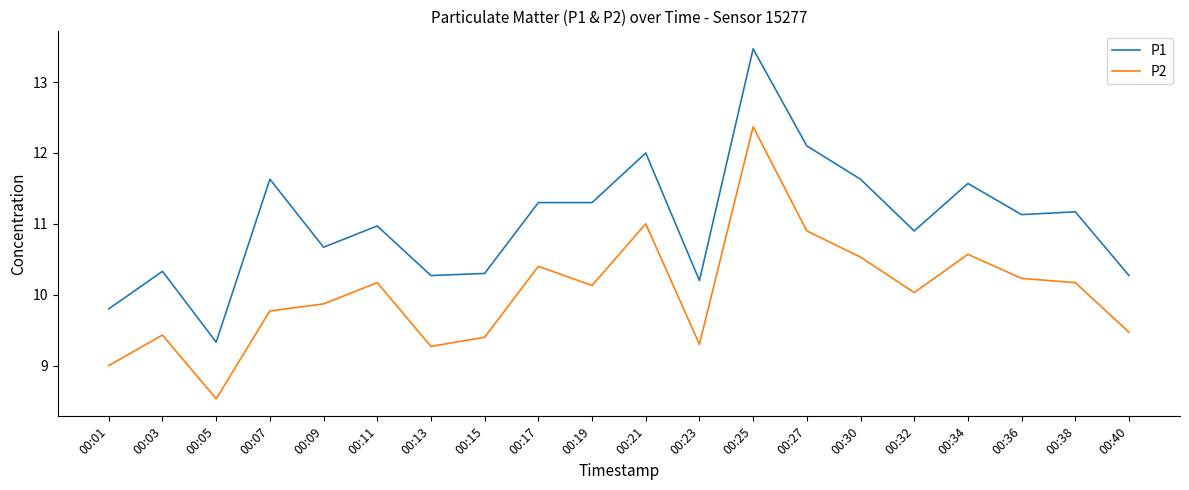

List the series in order of their overall mean, highest first.

P1, P2